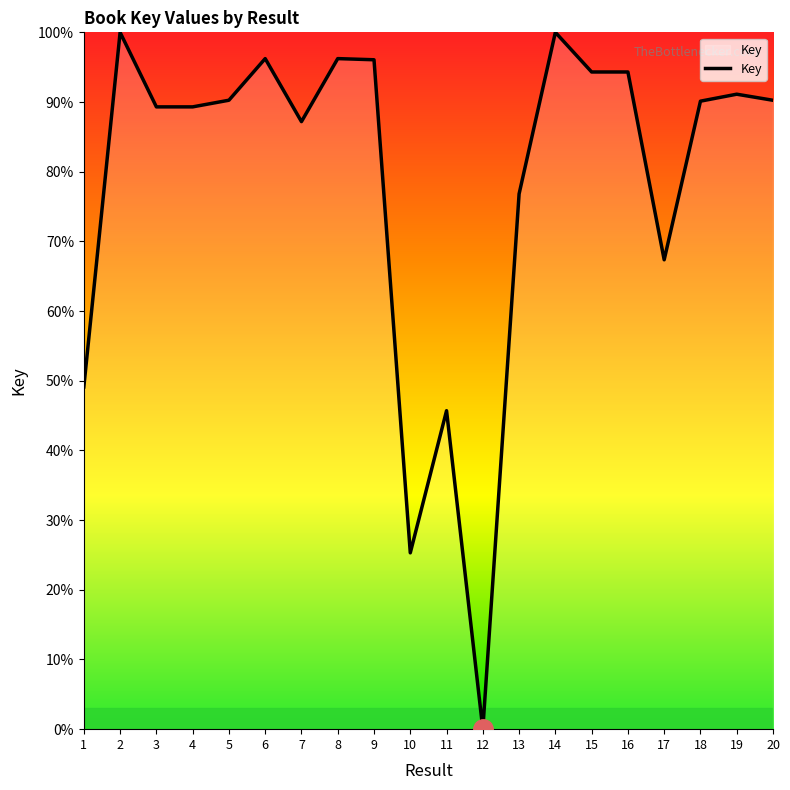

What is the average value?

78.4